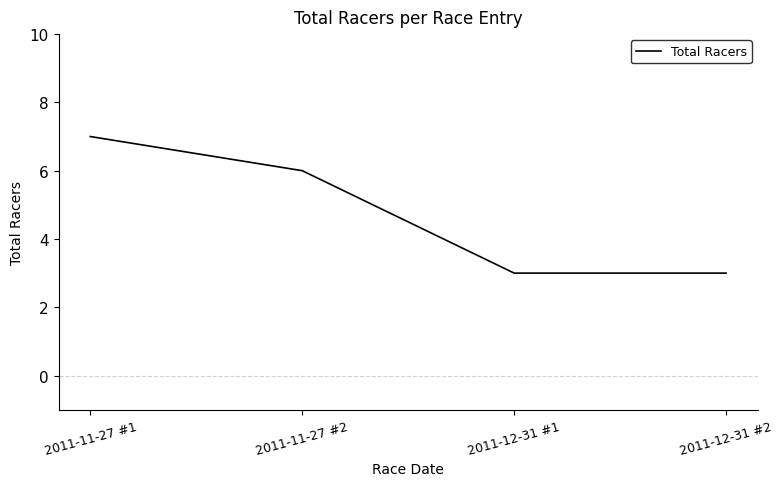

How many distinct data groups are displayed?

1